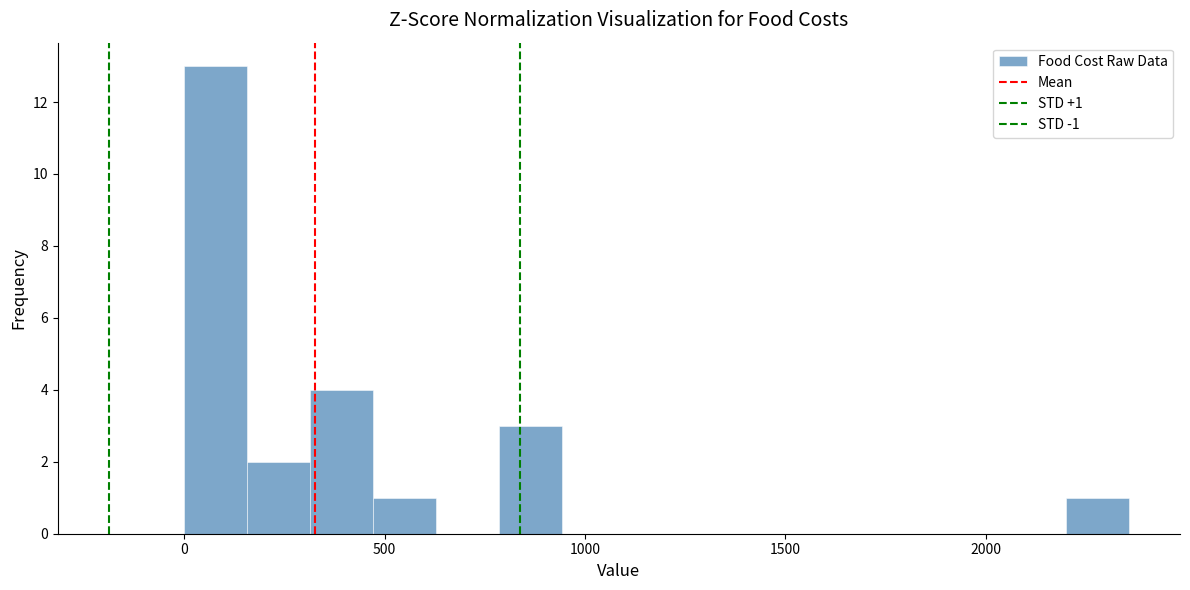

Read against the x-axis, roughly where is the centre of the tallest bar?

100